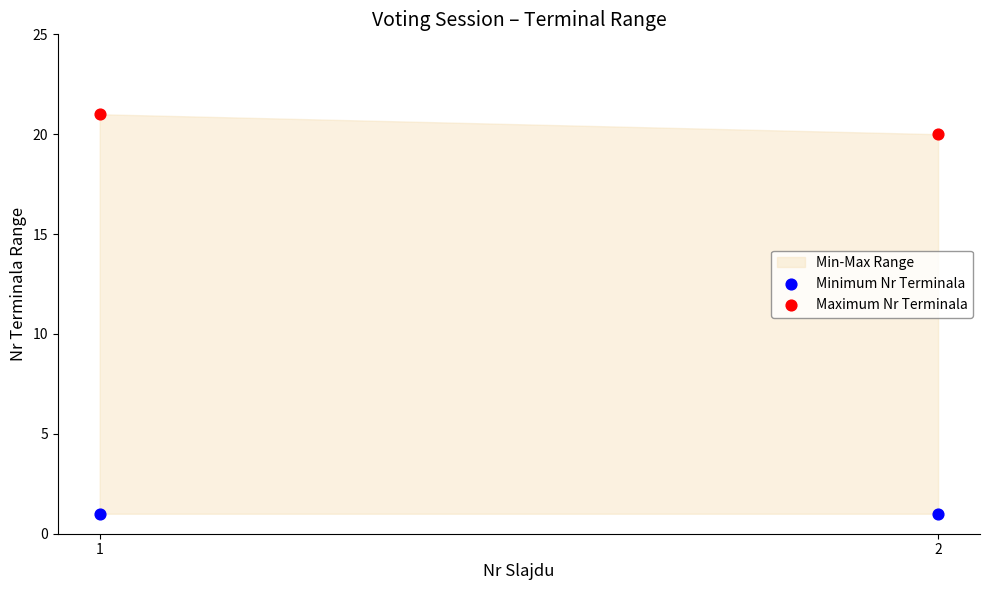

Which series reaches the maximum Y coordinate?

Maximum Nr Terminala